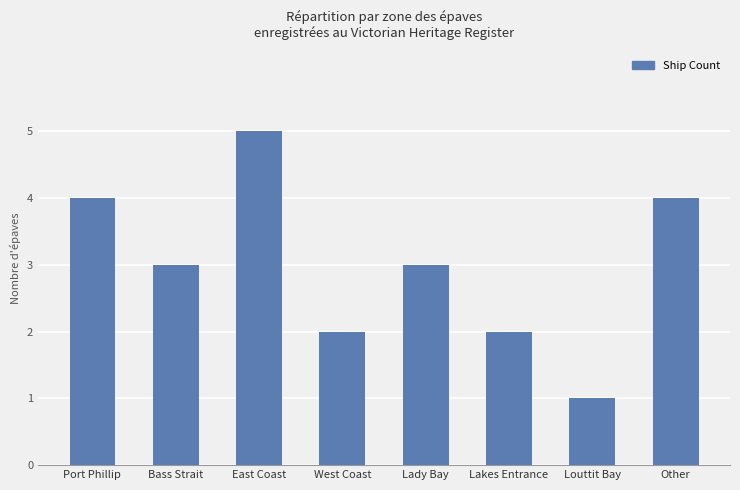

How many bars are there in total?

8